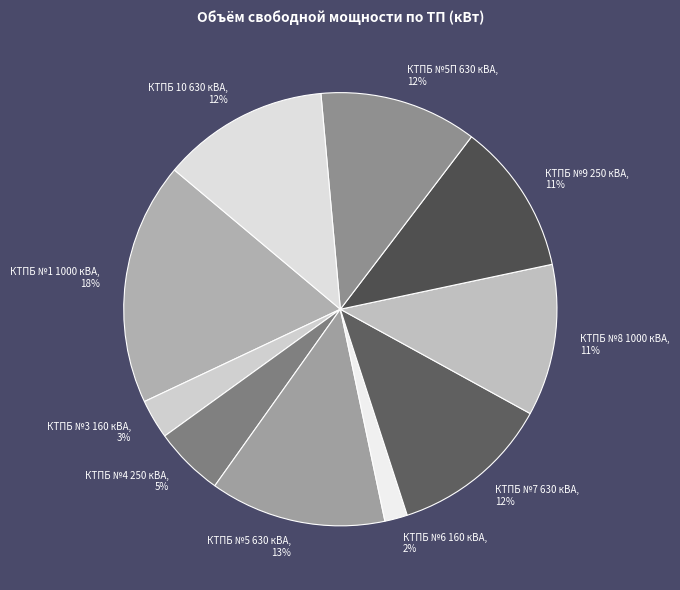

To the nearest percent, what is the difference between the largest and smallest slice percentages?

16%